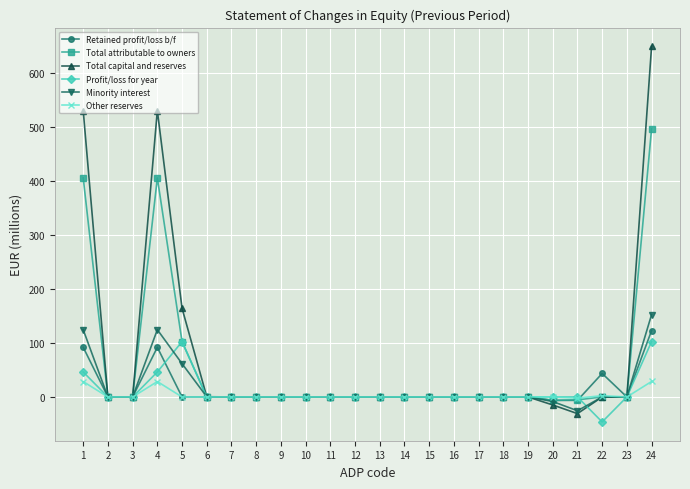

True or false: Minority interest has more than 0 points higher than both neighbors.

True